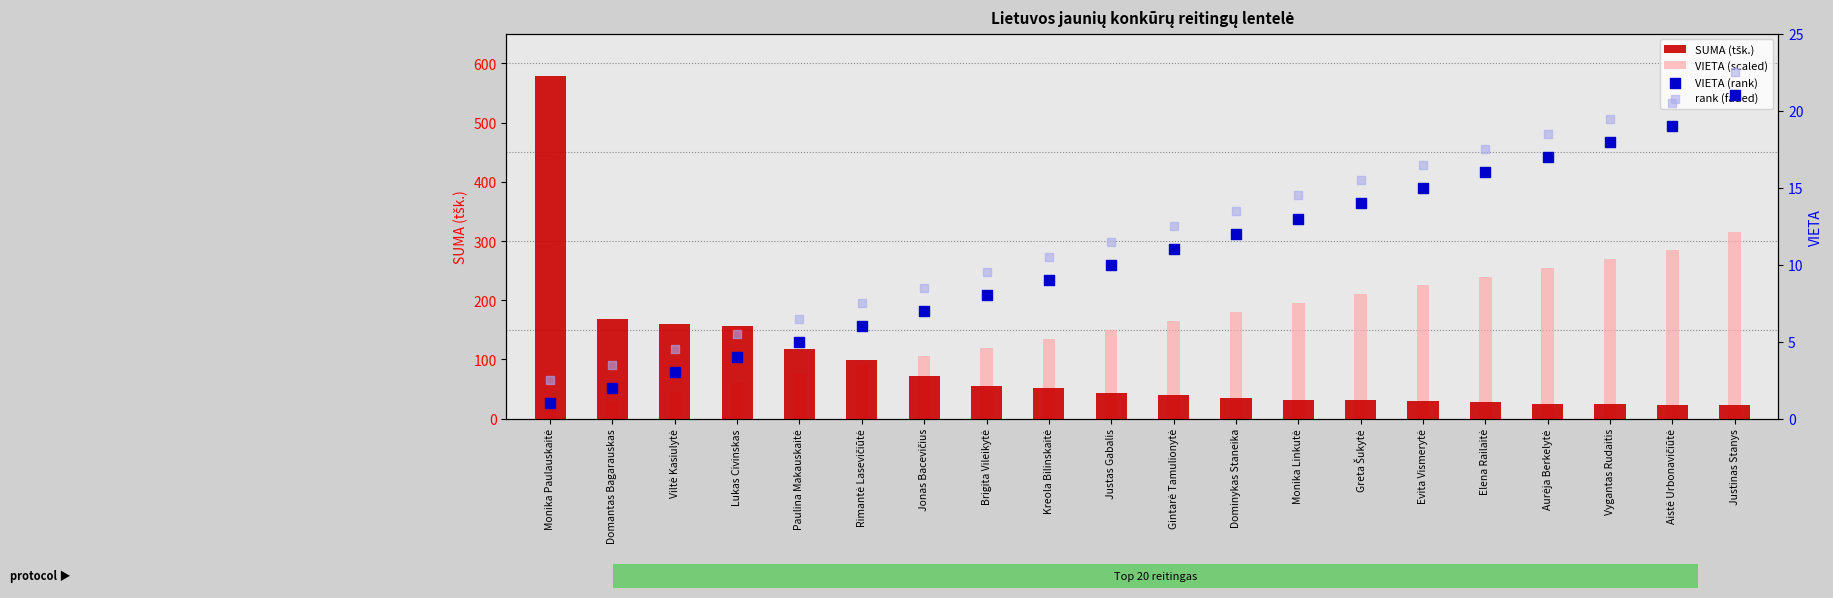

What is the total value across all series at Aurėja Berkelytė?

315.2